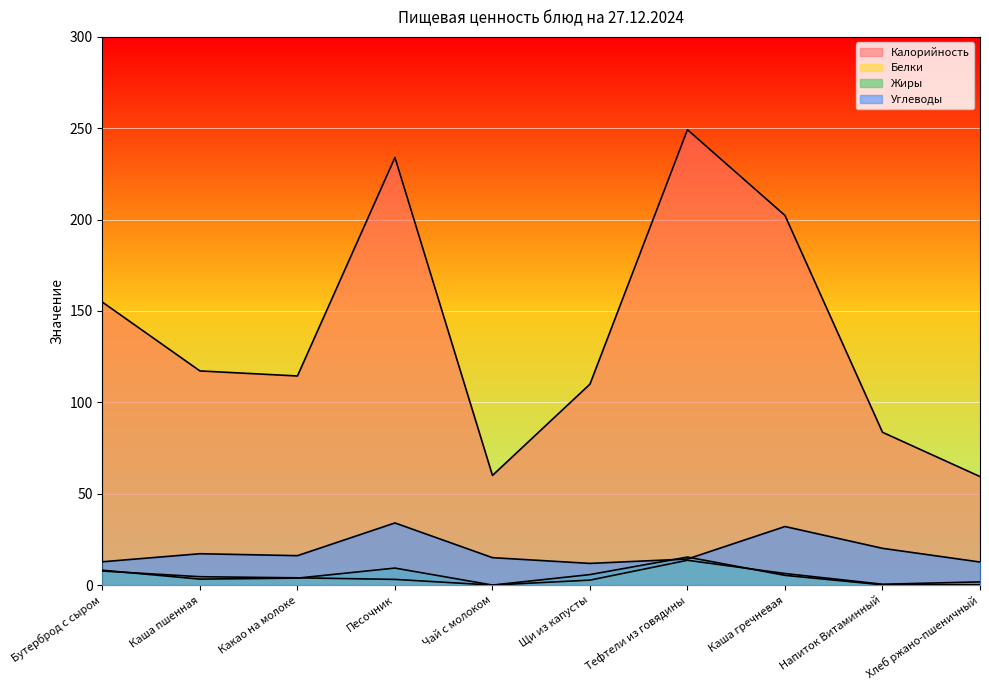

At which category is the sum across all series the highest?

Тефтели из говядины